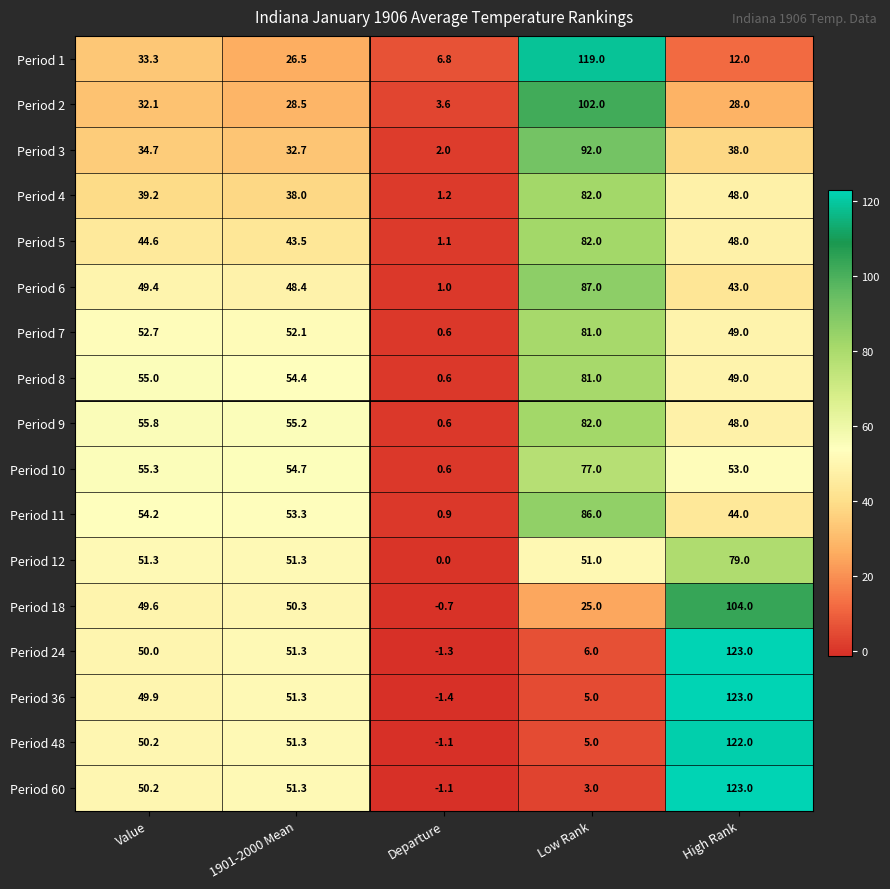

Is it true that Period 7 equals 0.6 at Departure?

True